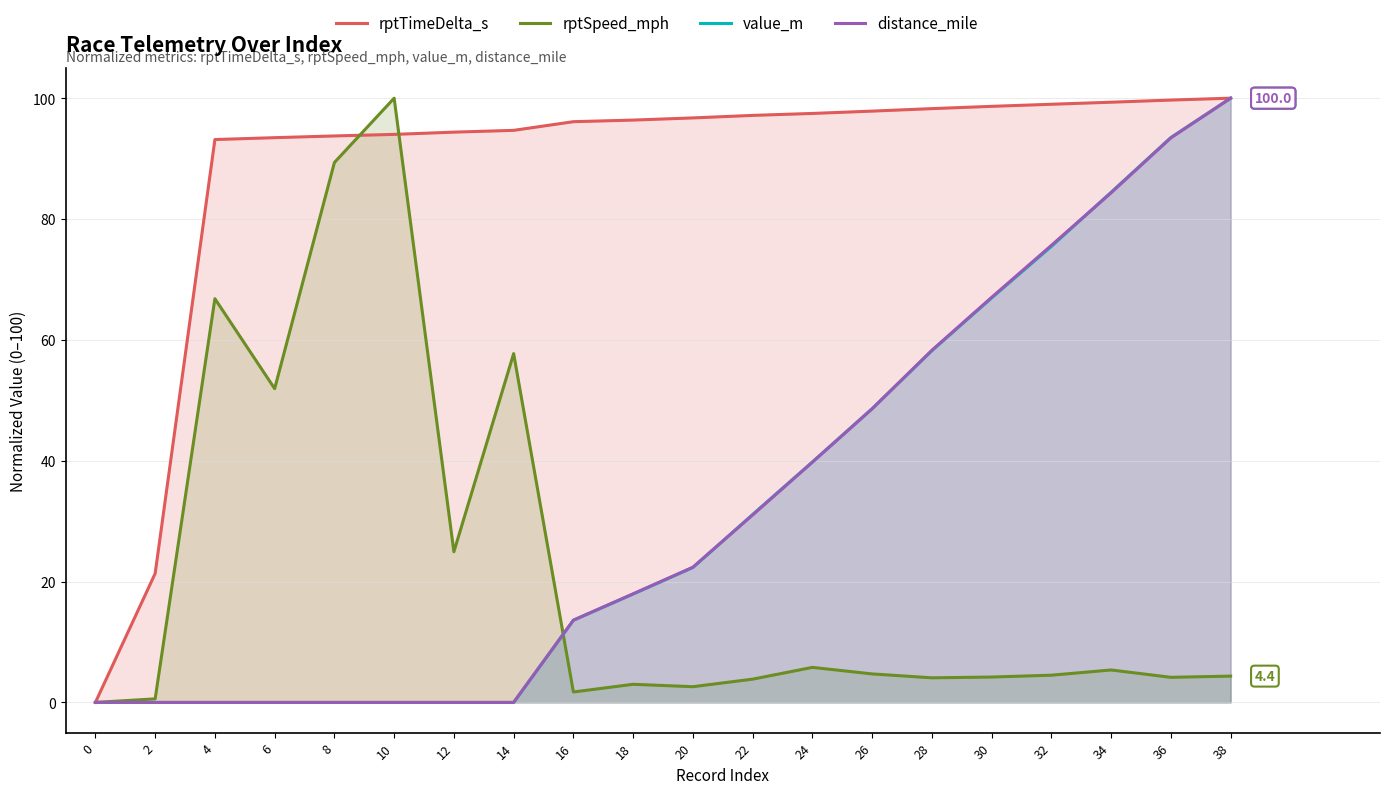

What are all the series names shown in the legend?

rptTimeDelta_s, rptSpeed_mph, value_m, distance_mile